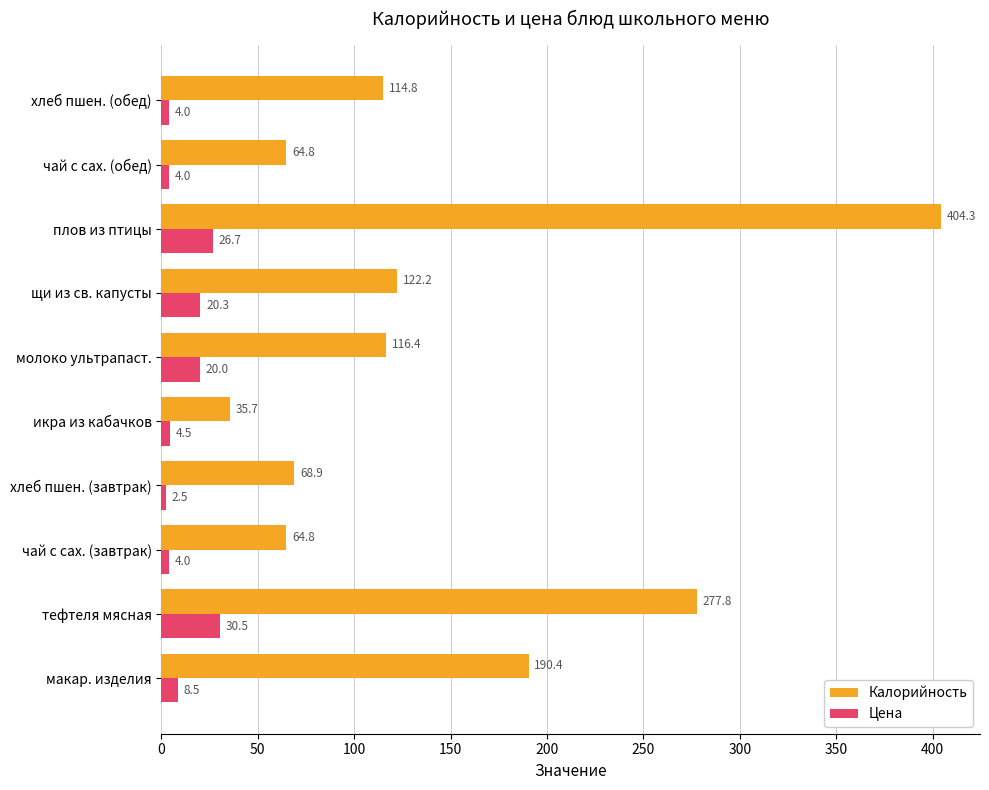

Which label corresponds to the smallest value in the chart?

хлеб пшен. (завтрак)